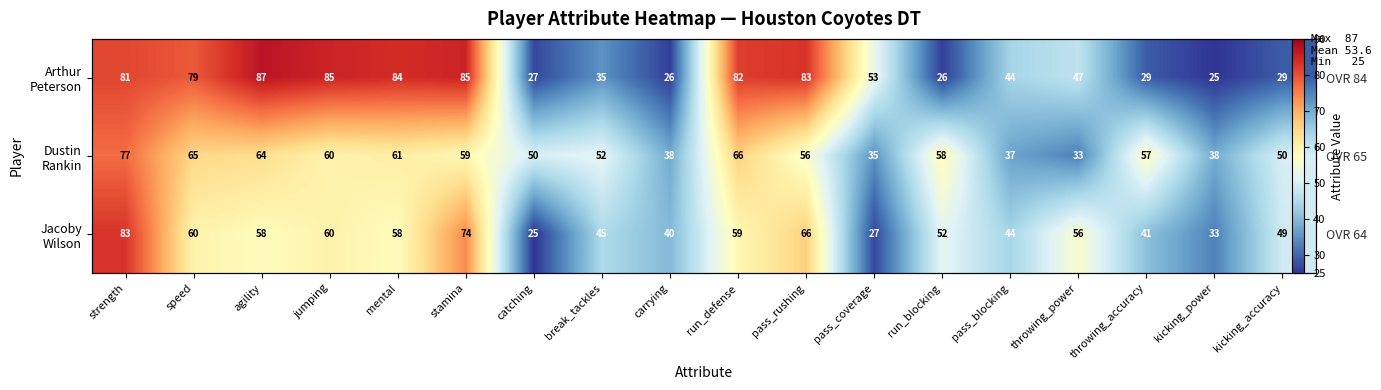

Rank the categories by Arthur Peterson value from lowest to highest.

kicking_power, carrying, run_blocking, catching, throwing_accuracy, kicking_accuracy, break_tackles, pass_blocking, throwing_power, pass_coverage, speed, strength, run_defense, pass_rushing, mental, jumping, stamina, agility